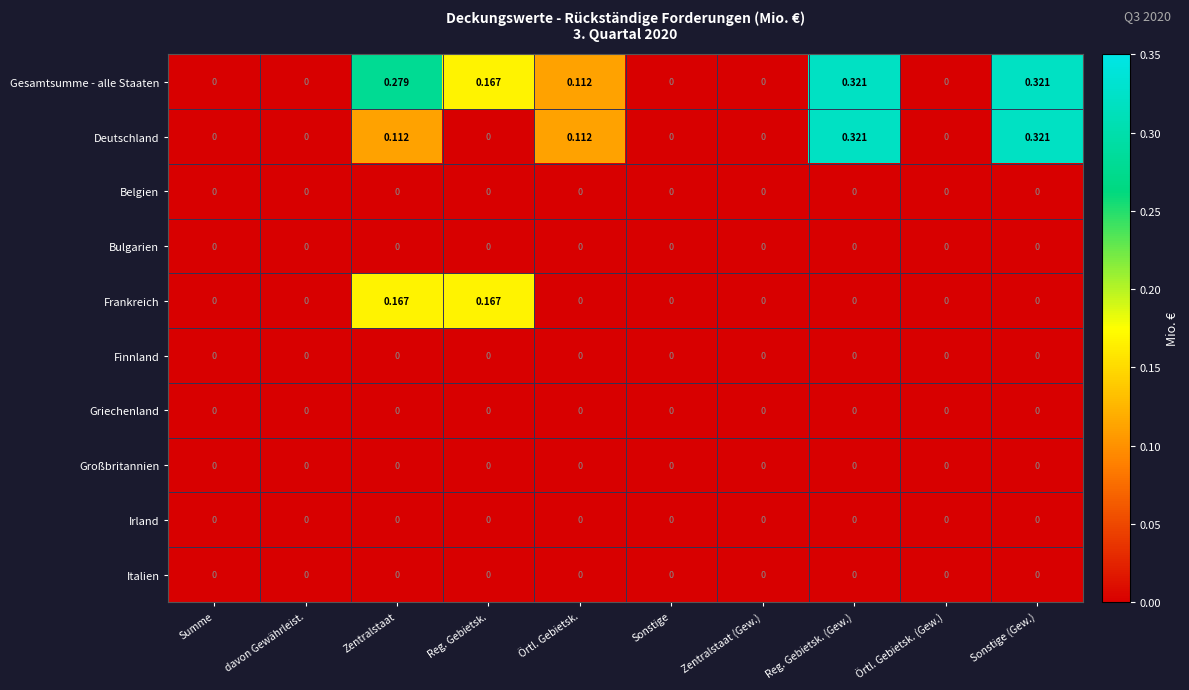

Which series has the largest total across all categories?

Gesamtsumme - alle Staaten